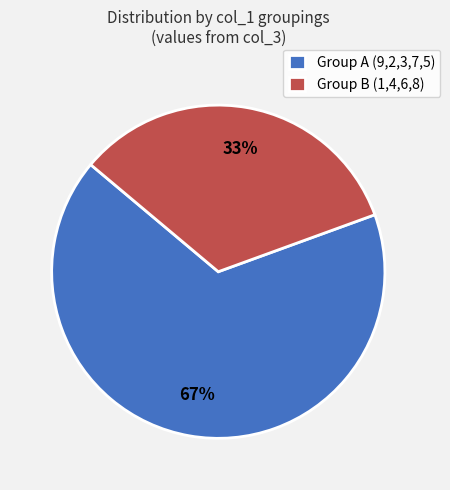

To the nearest percent, what portion does Group A (9,2,3,7,5) represent?

67%